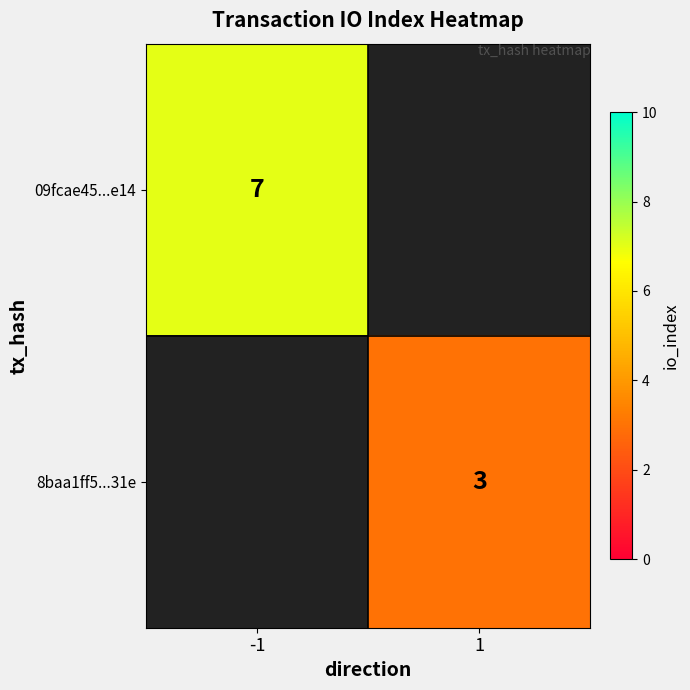

Which category has the lowest value across all series?

1